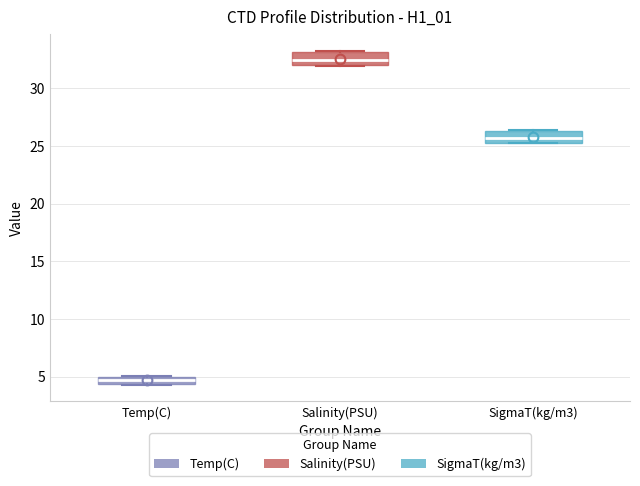

Which box's median line is the lowest?

Temp(C)